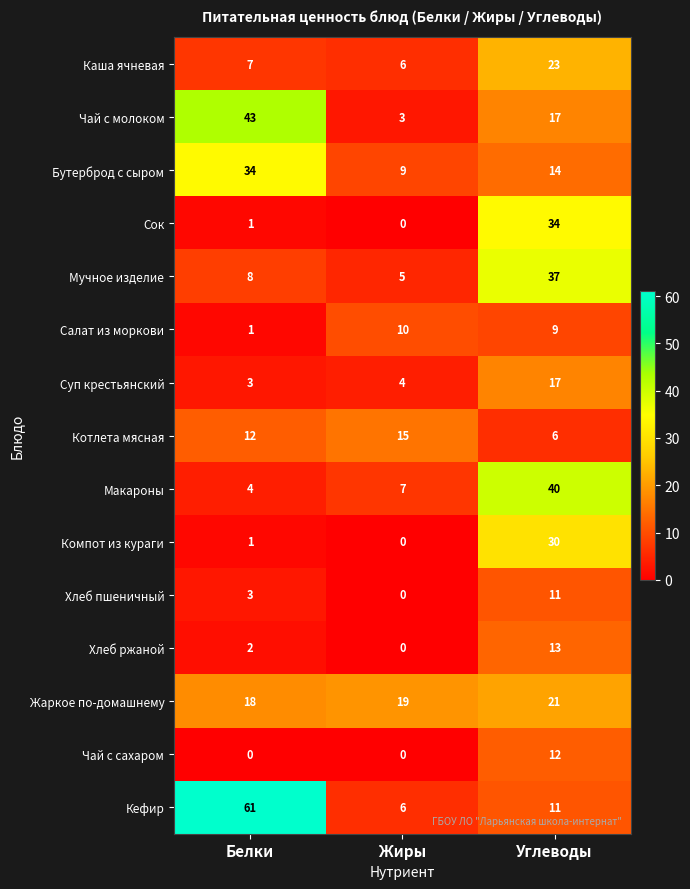

What is the difference between the highest and lowest values at Белки?

61